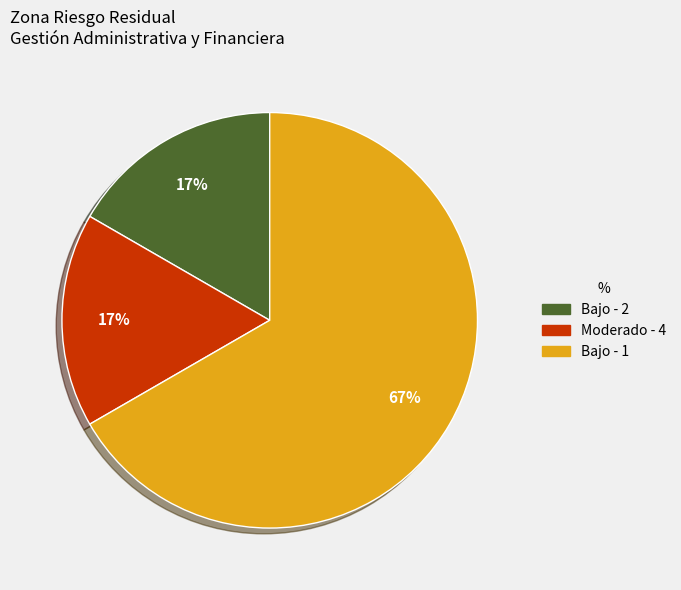

Is there any slice that represents more than half of the pie?

Yes